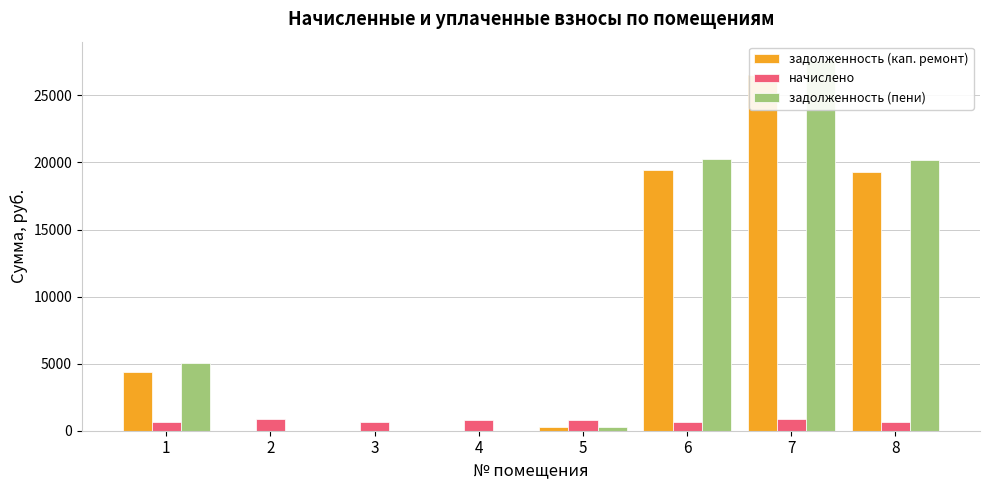

How many bars are there in total?

24